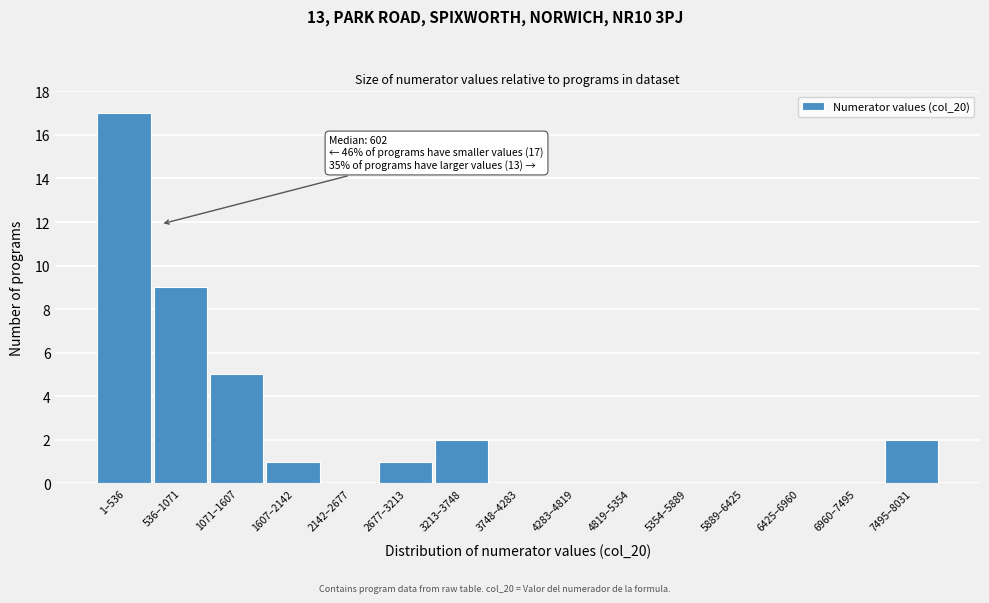

Reading left to right, list all the values displayed in this chart.

1–536=17	536–1071=9	1071–1607=5	1607–2142=1	2142–2677=0	2677–3213=1	3213–3748=2	3748–4283=0	4283–4819=0	4819–5354=0	5354–5889=0	5889–6425=0	6425–6960=0	6960–7495=0	7495–8031=2